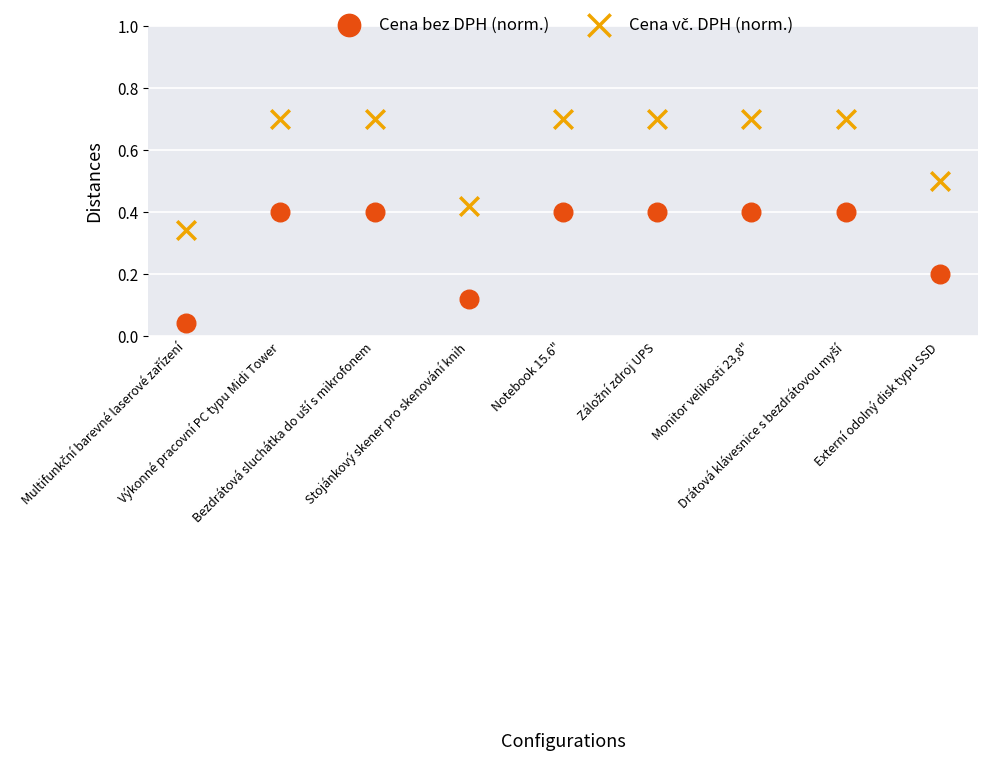

Which series contains the lowest Y value?

Cena bez DPH (norm.)